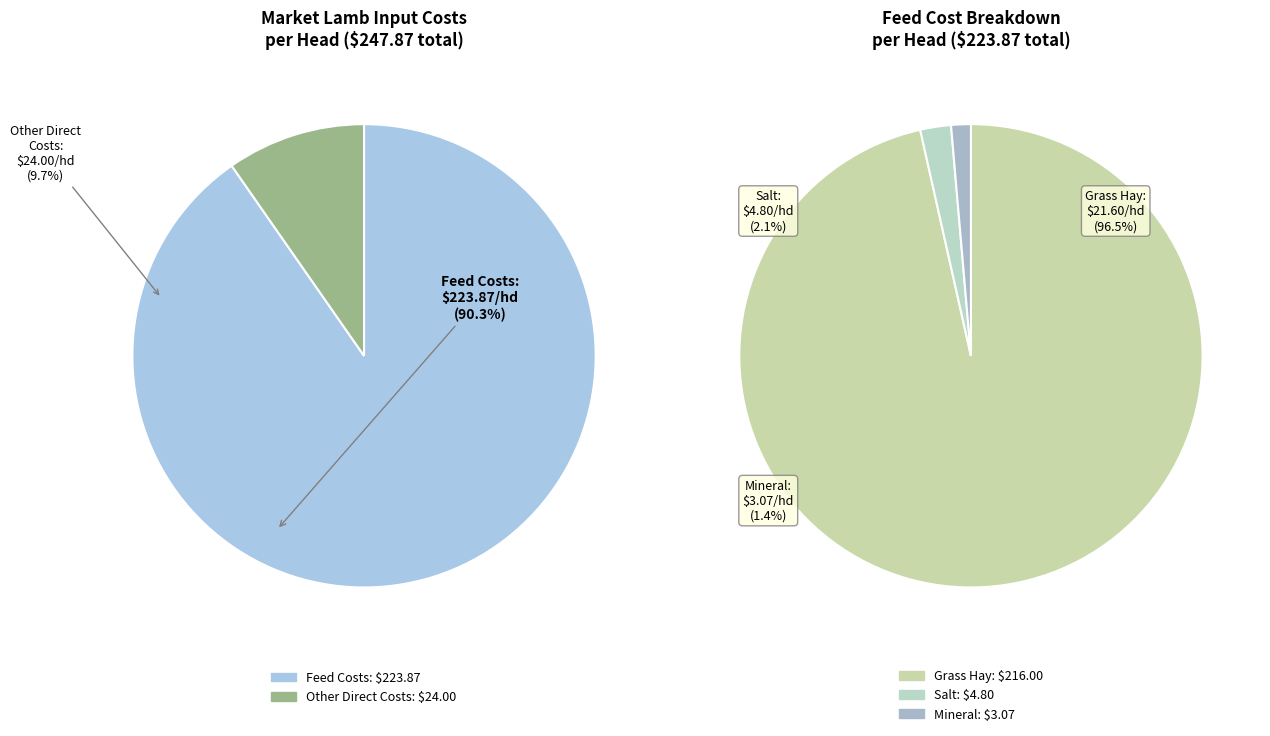

Which category has the smallest portion of the pie?

Other Direct Costs